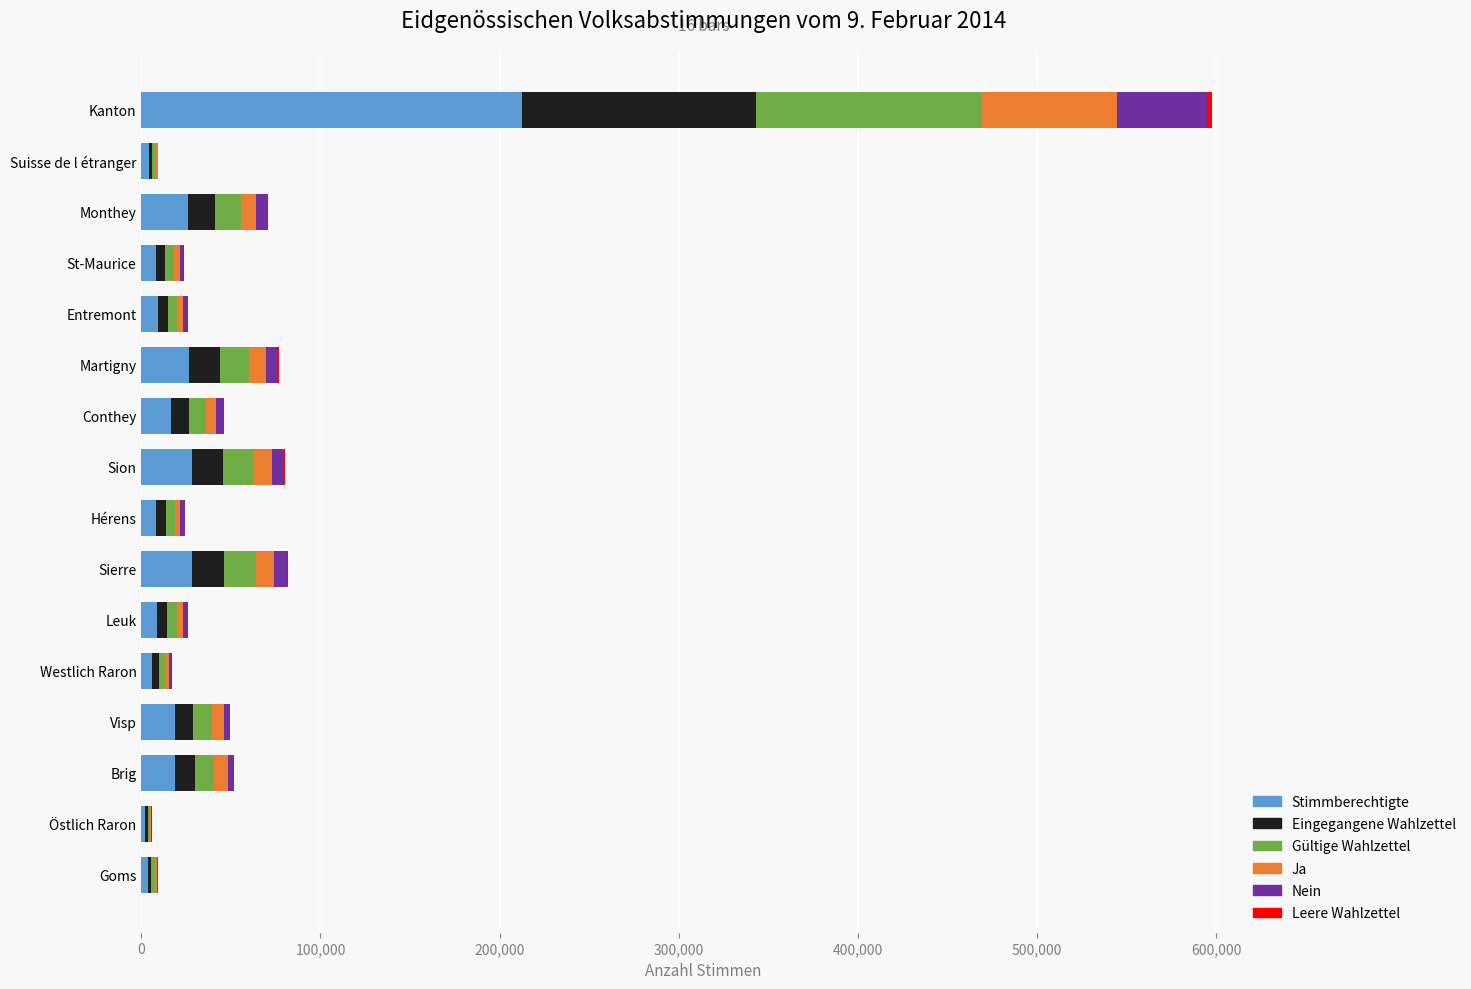

What is the maximum value for Stimmberechtigte?

212505